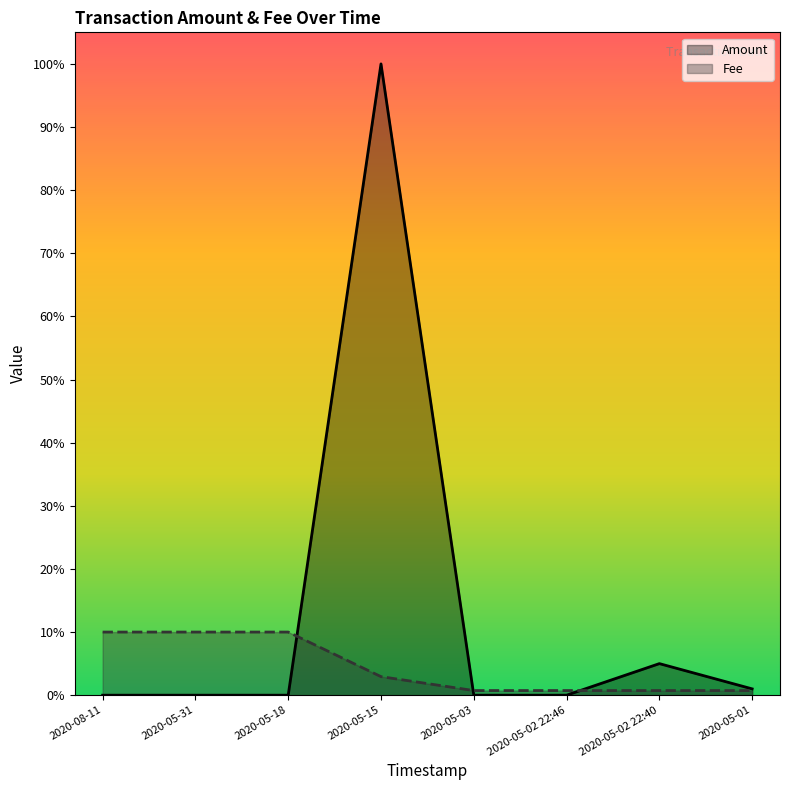

Which series ends up on top after the final intersection of Amount and Fee?

Amount